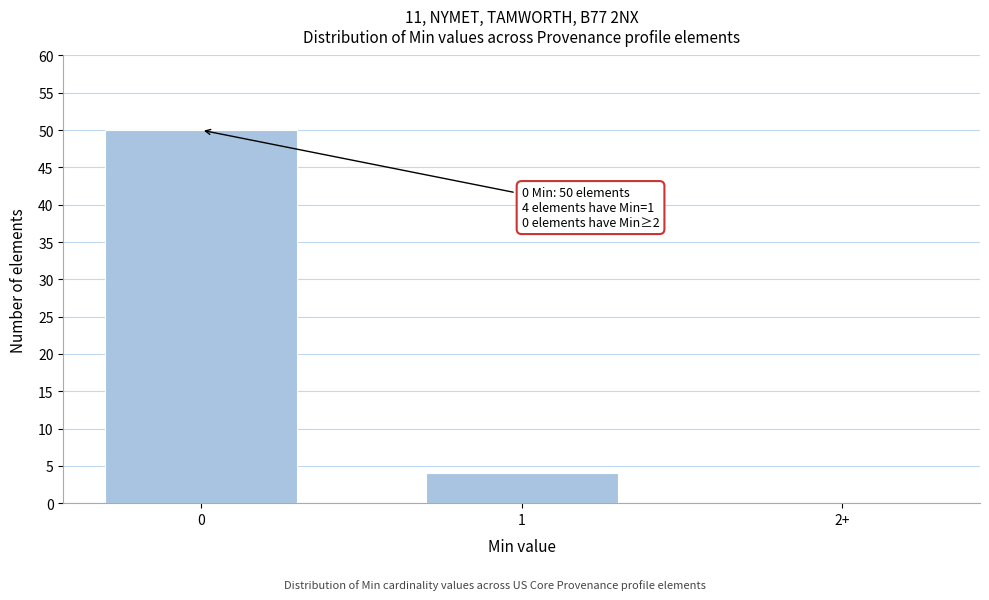

Reading right to left, list all the values displayed in this chart.

2+=0	1=4	0=50